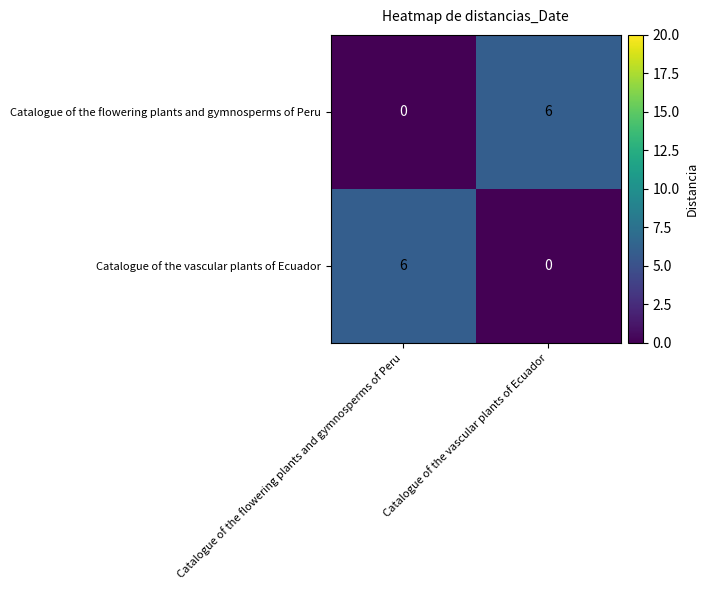

What is the total value across all series at Catalogue of the flowering plants and gymnosperms of Peru?

6